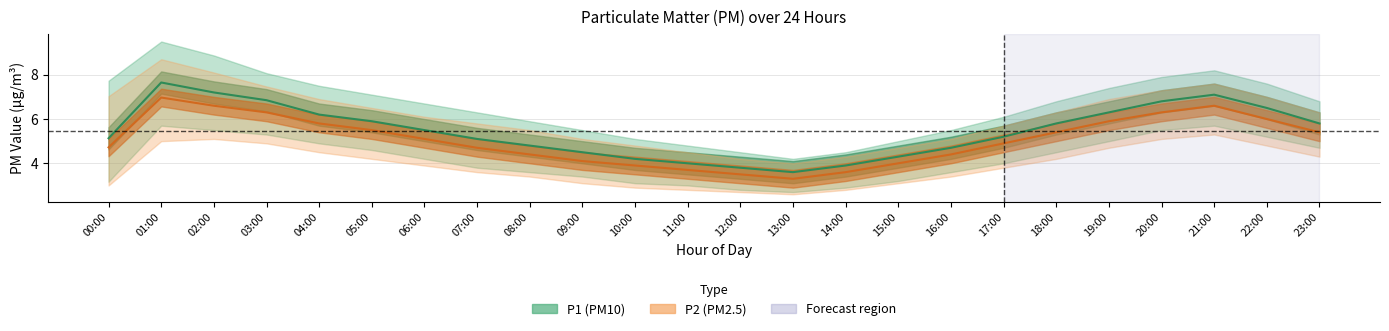

Where is the first local minimum for P1_upper?

13:00